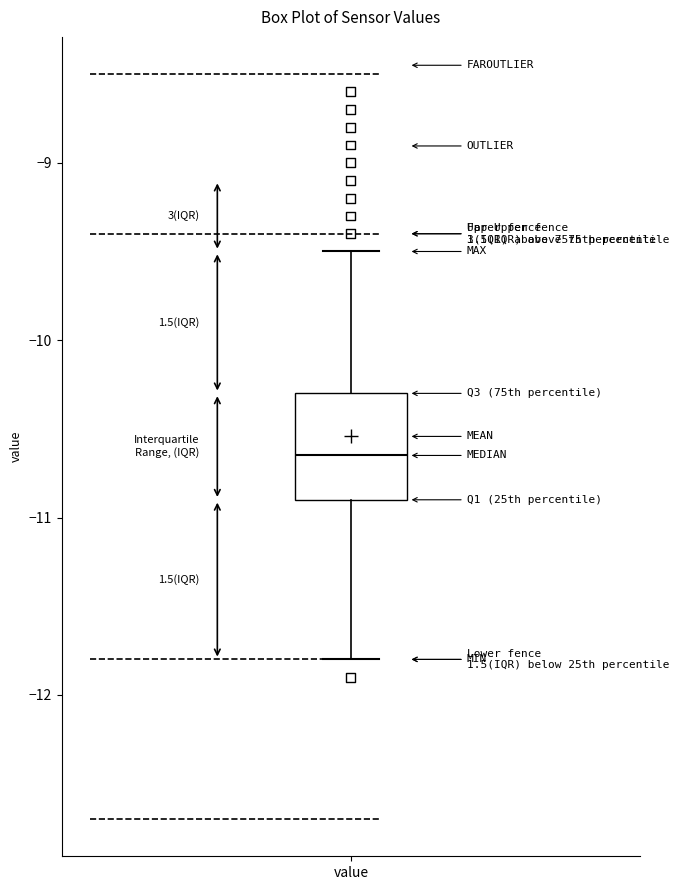

Read this box plot against the y-axis: the position of the median line, the range covered by the box, and the ends of both whiskers. The values are not printed on the chart, so give them approximately, as read against the axis.

median -10.6, box -10.9 to -10.3, whiskers -11.8 to -9.5